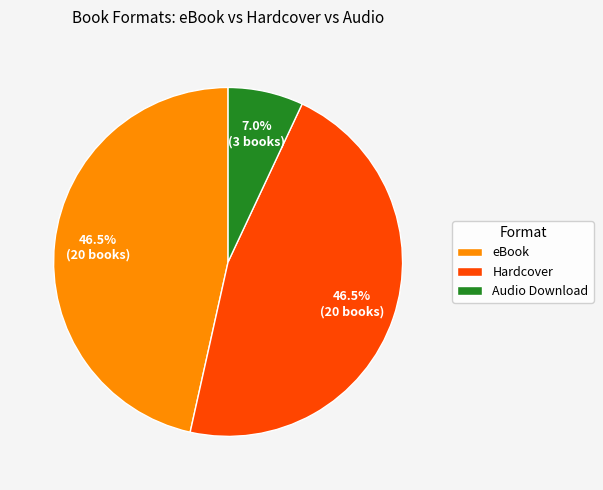

To the nearest percent, what is the difference between the largest and smallest slice percentages?

40%